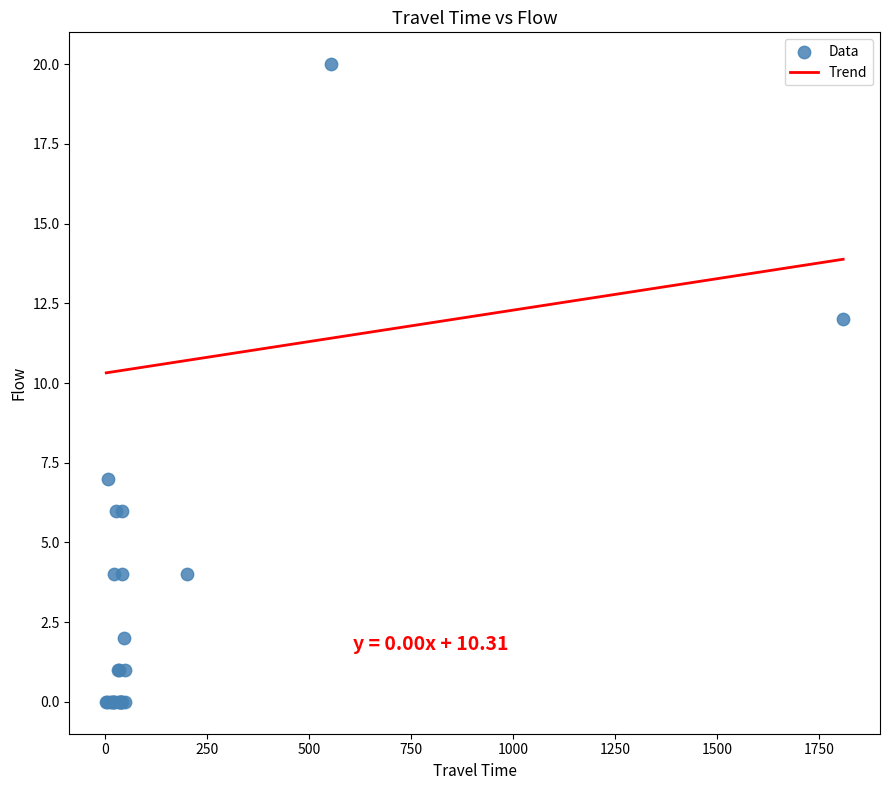

What Y value in the scatter plot is closest to 10?

12